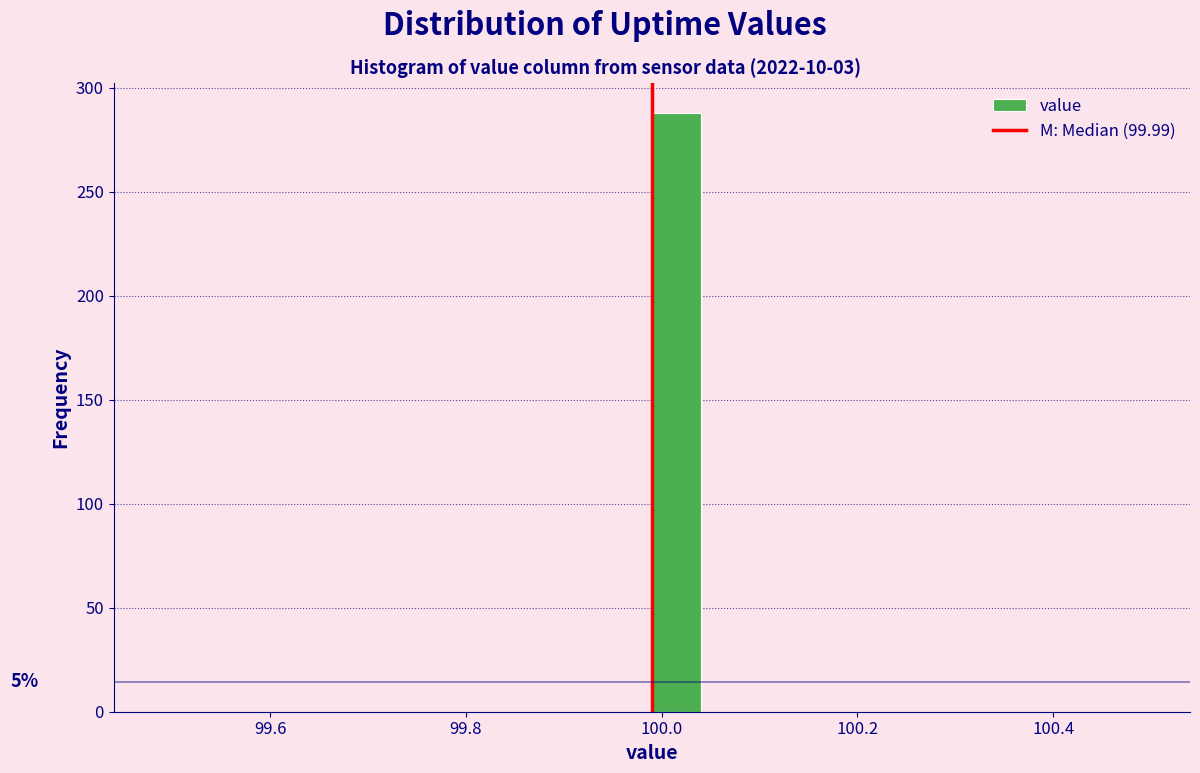

Read against the x-axis, roughly where is the centre of the tallest bar?

100.02